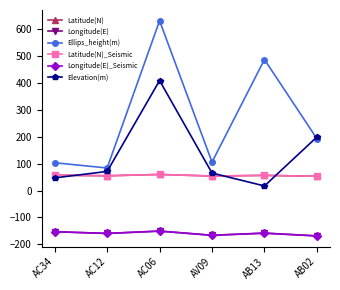

What is the greatest value displayed?

631.4